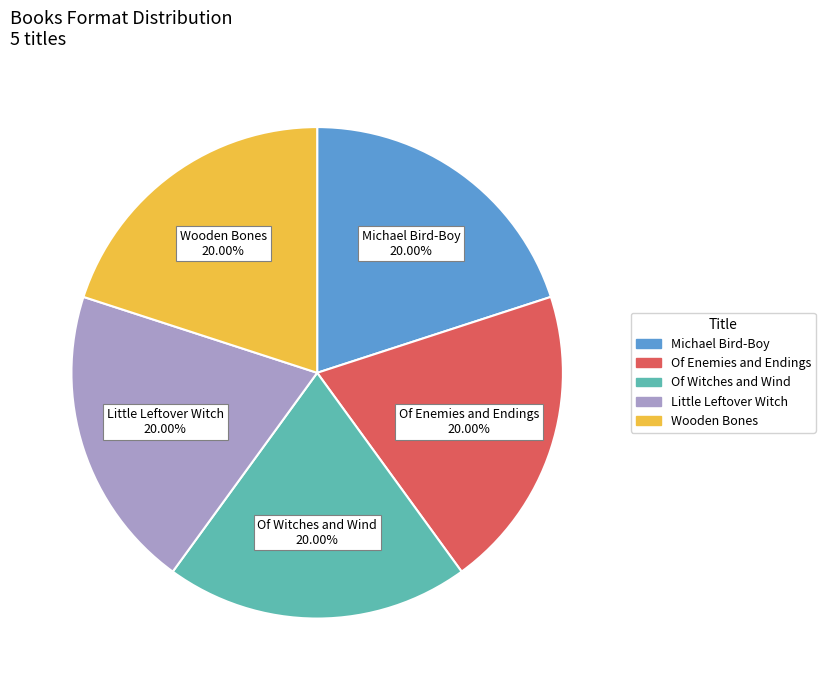

Combined, do Wooden Bones and Little Leftover Witch account for over 50%?

No